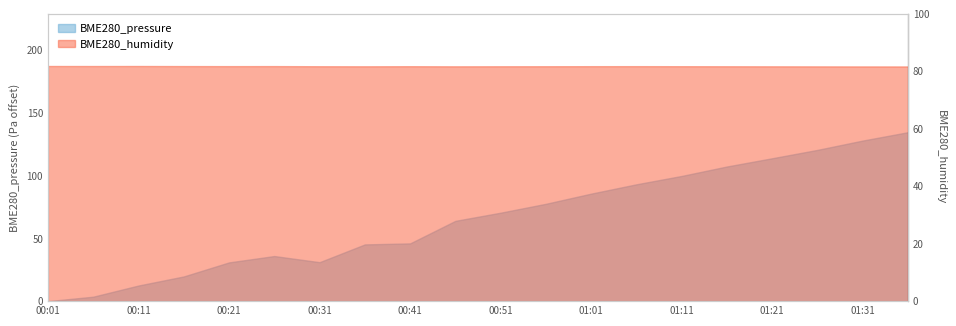

At which label does BME280_humidity reach its peak?

00:01